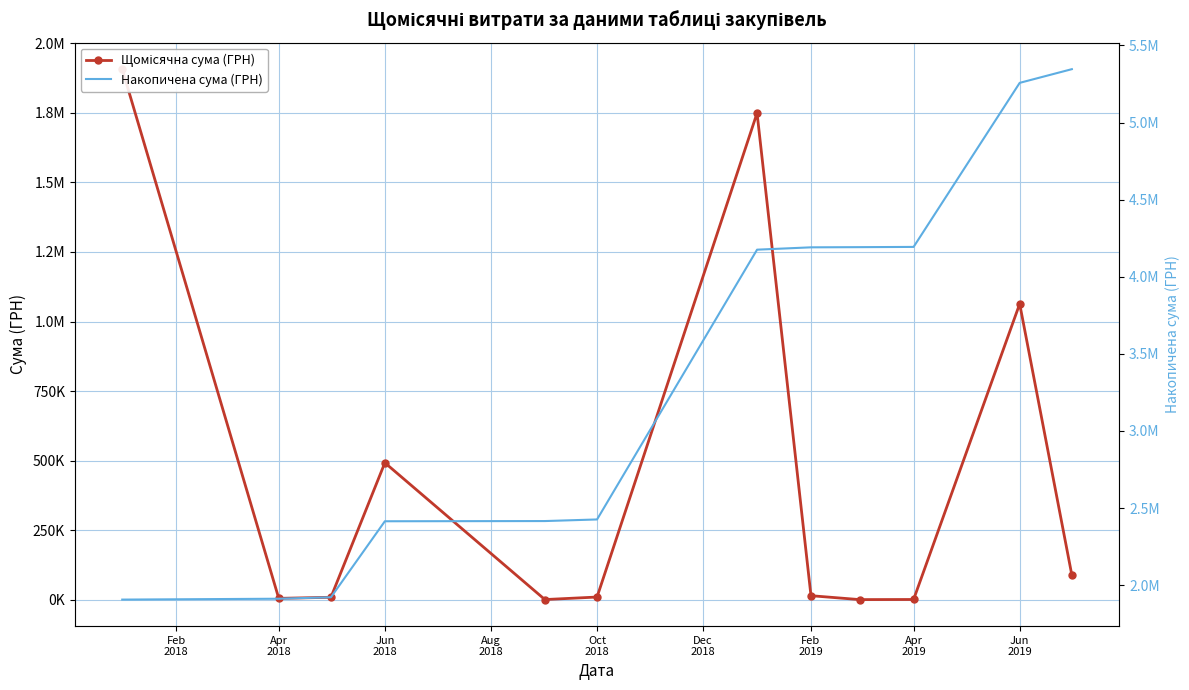

At which category is the sum across all series the highest?

Jun 2019